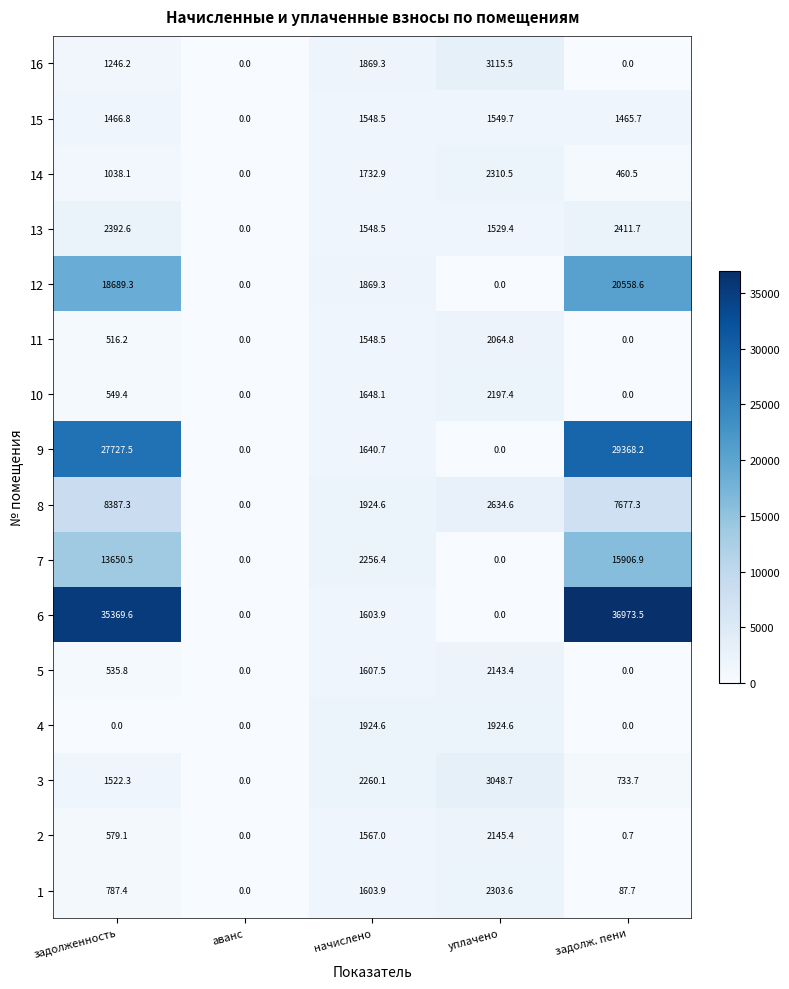

List the series in order of their peak value, highest first.

6, 9, 12, 7, 8, 16, 3, 13, 14, 1, 10, 2, 5, 11, 4, 15